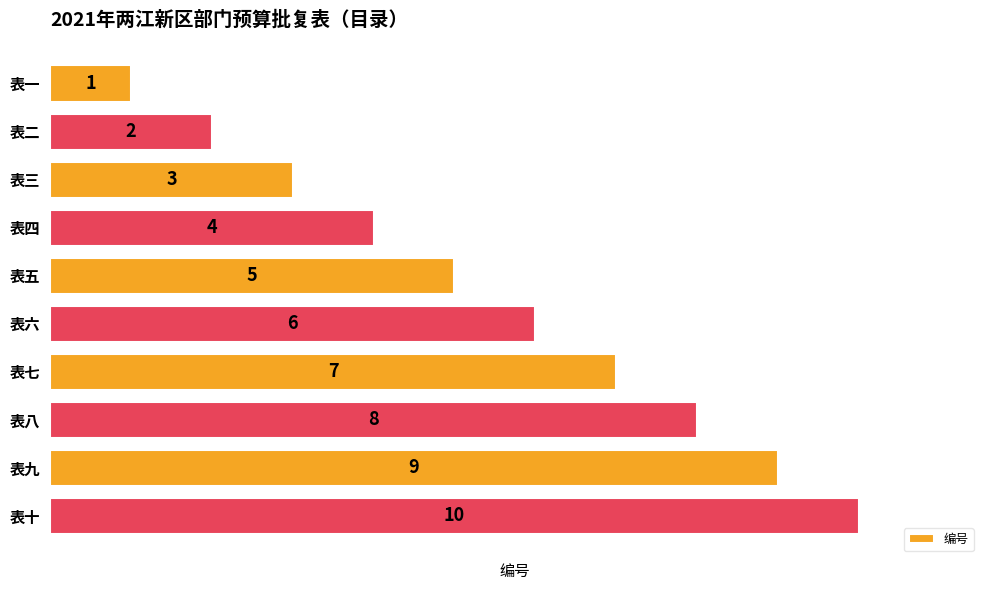

How many bars are there in total?

10